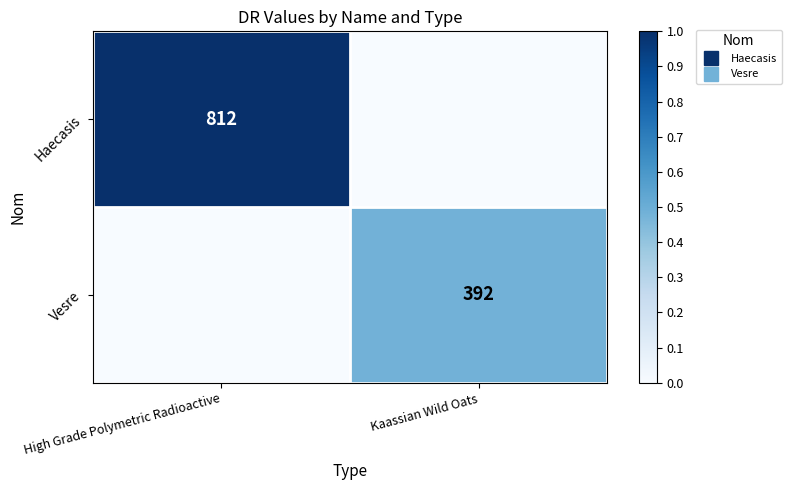

At which category is the sum across all series the highest?

High Grade Polymetric Radioactive